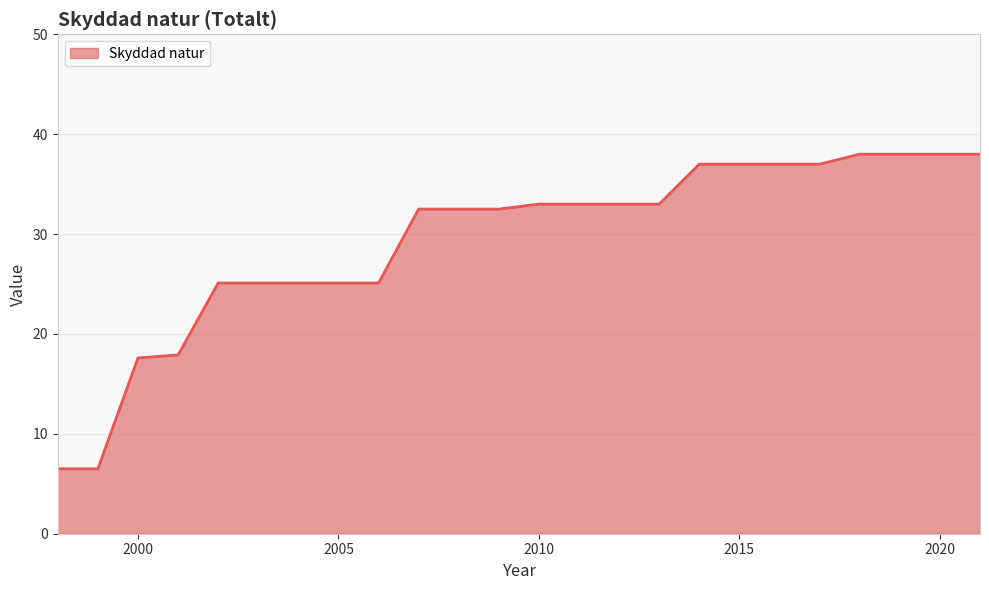

What is the maximum value shown in the chart?

38.0